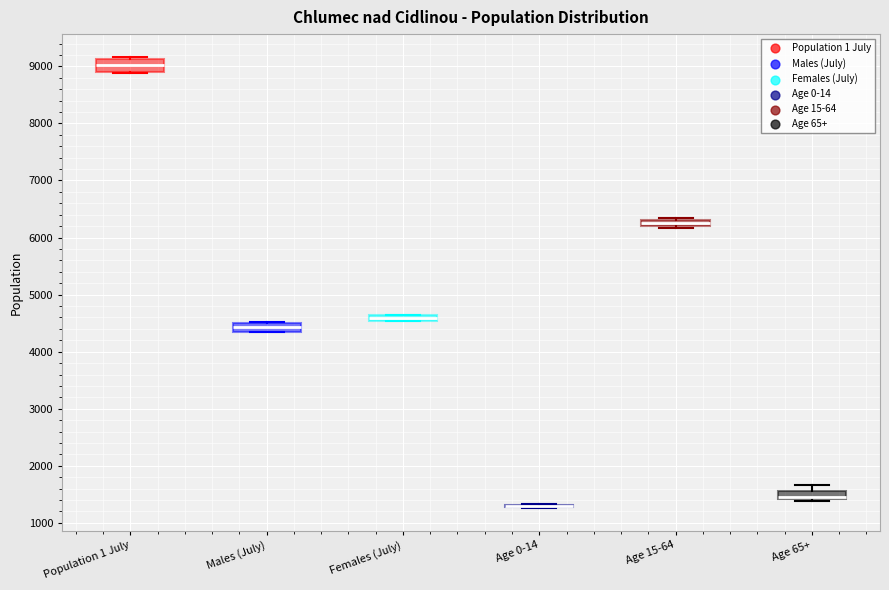

Where is the lower edge of the box for Age 15-64 on the y-axis? The values are not printed on the chart, so give them approximately, as read against the axis.

6200